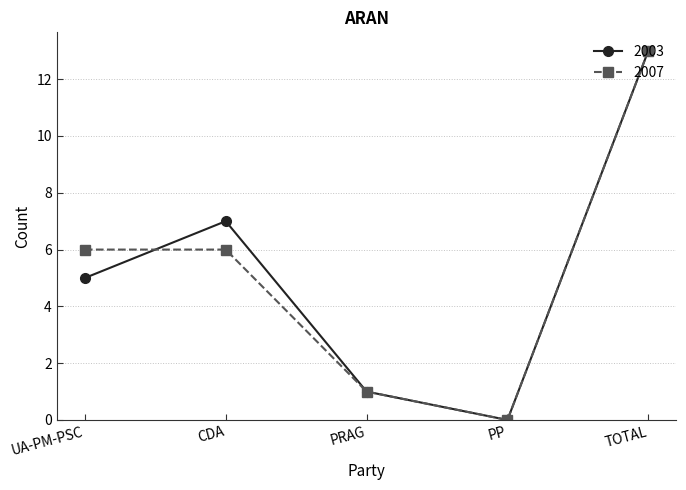

What is the maximum value shown in the chart?

13